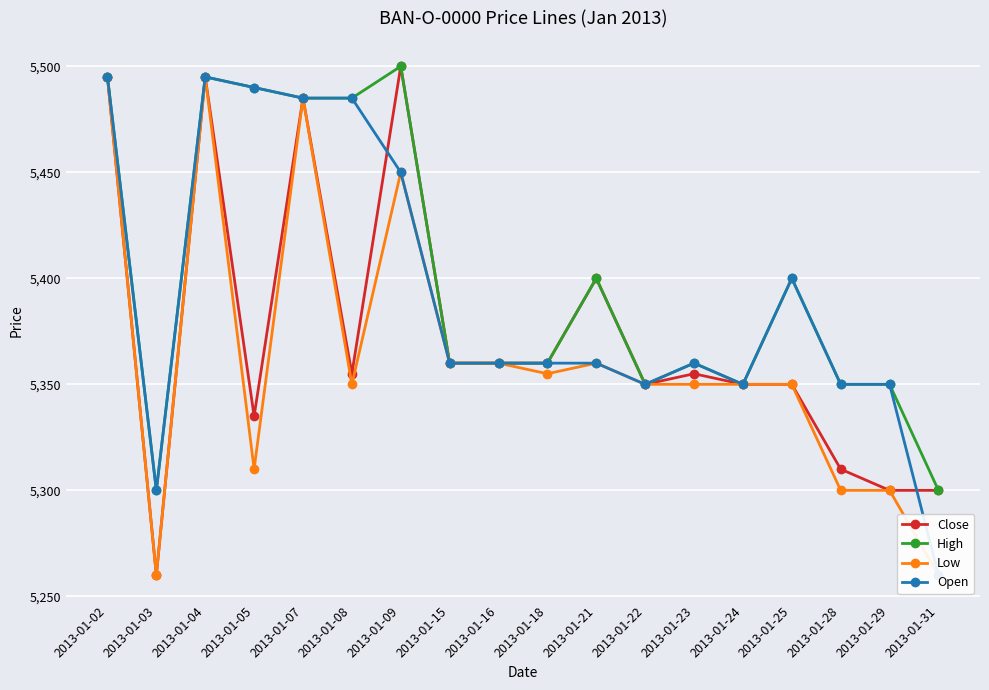

List the series in order of their overall mean, lowest first.

Low, Close, Open, High